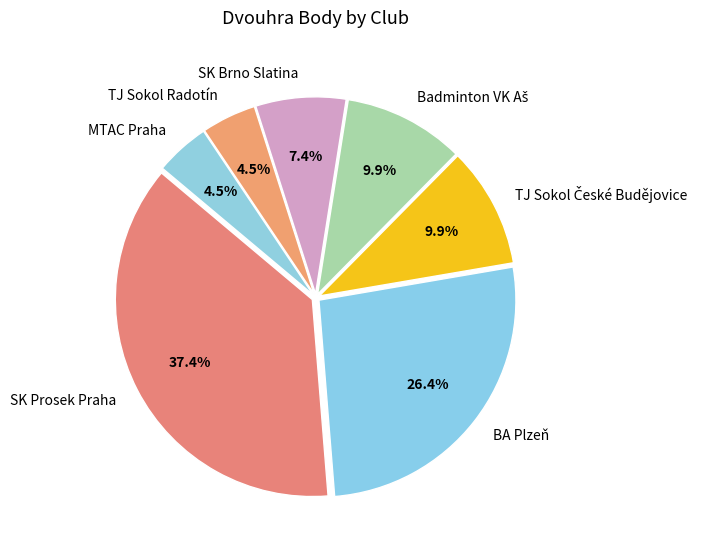

Approximately how many times larger is the value at SK Brno Slatina compared to TJ Sokol Radotín?

1.6